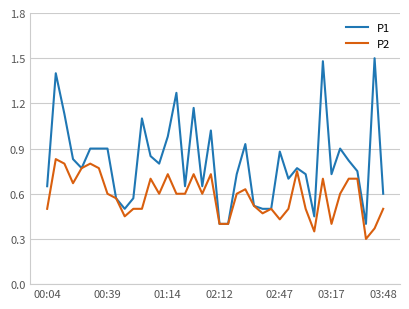

Which series has the largest total across all categories?

P1